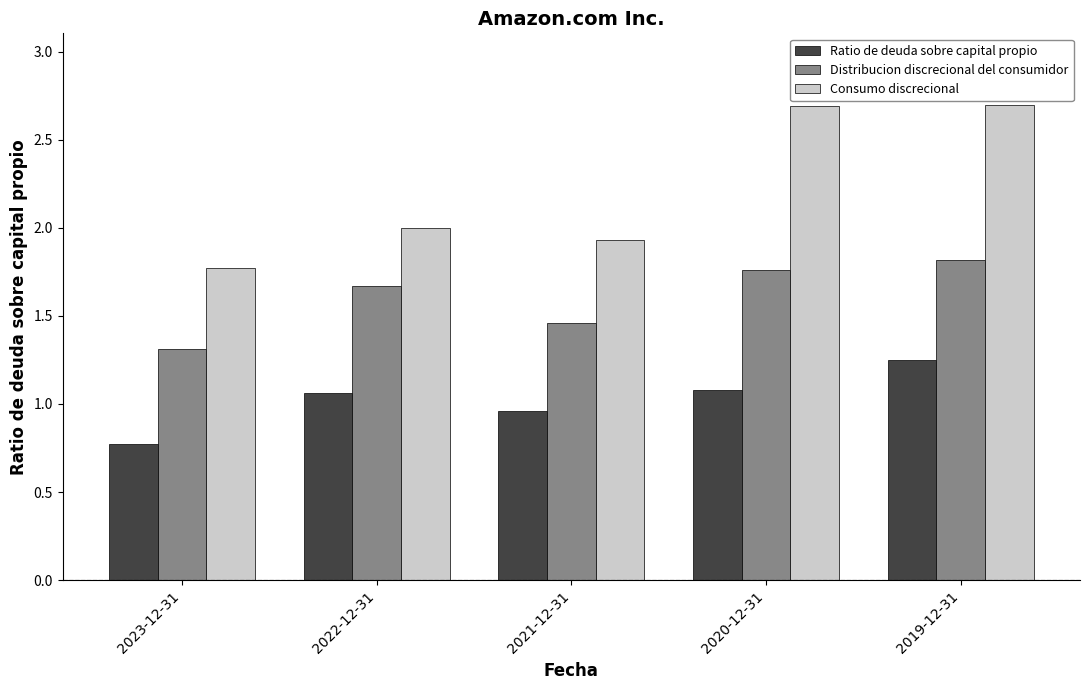

Where does the Ratio de deuda sobre capital propio series first go above 1?

2022-12-31